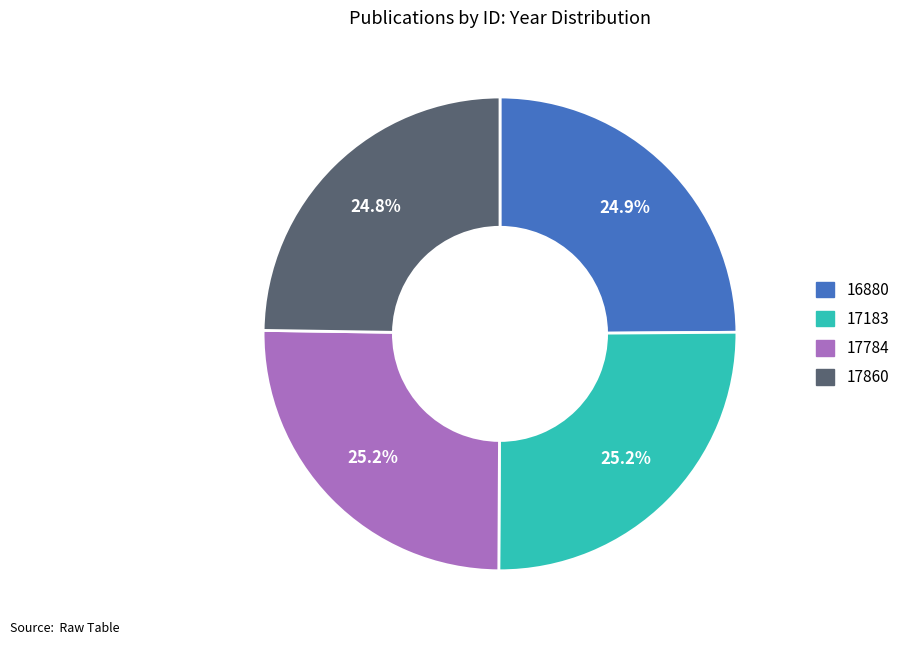

True or false: 17784 accounts for 10% of the total.

False